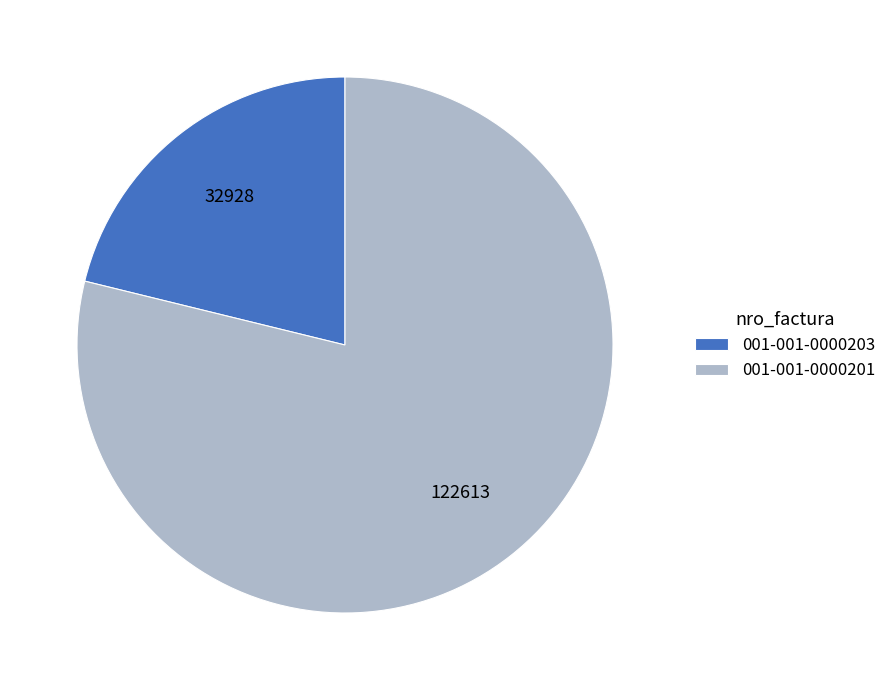

Is the sum of 001-001-0000203 and 001-001-0000201 greater than half?

Yes